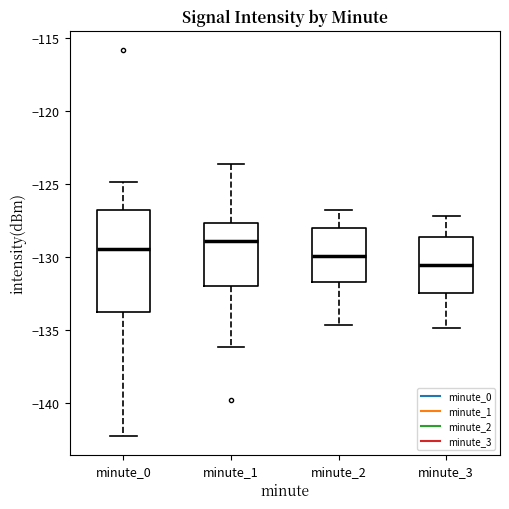

Which box has the lowest median line?

minute_3